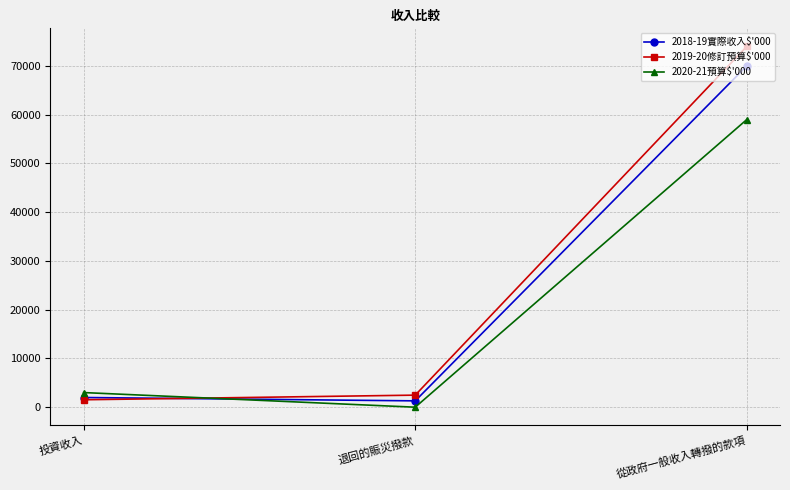

What position from the left is 從政府一般收入轉撥的款項?

3